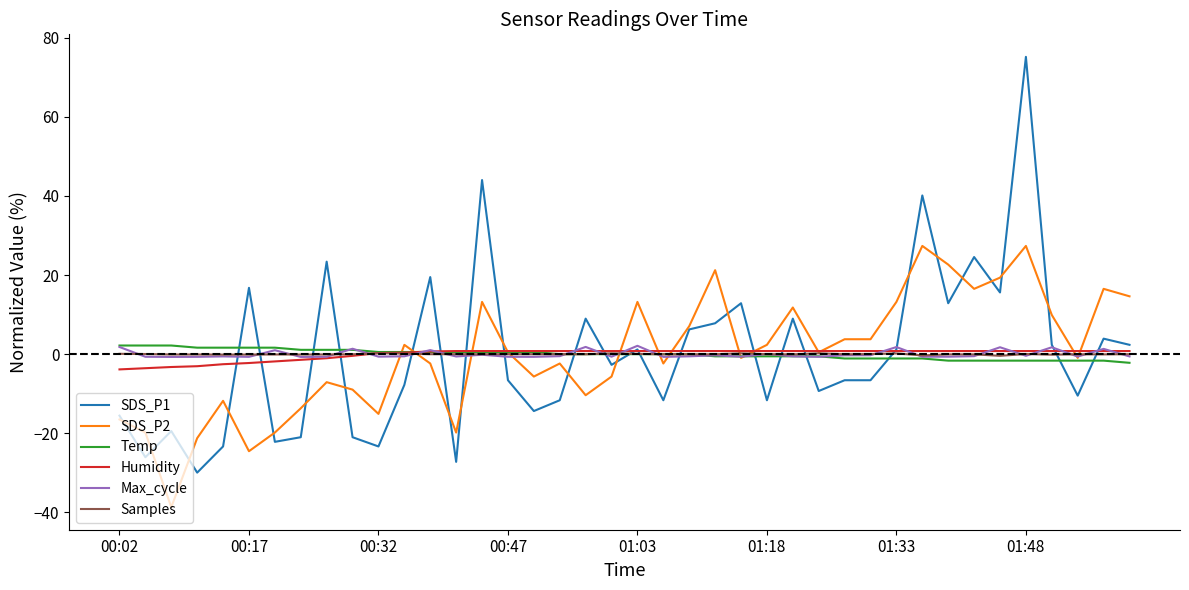

Does the chart display data point markers on the line(s)?

No